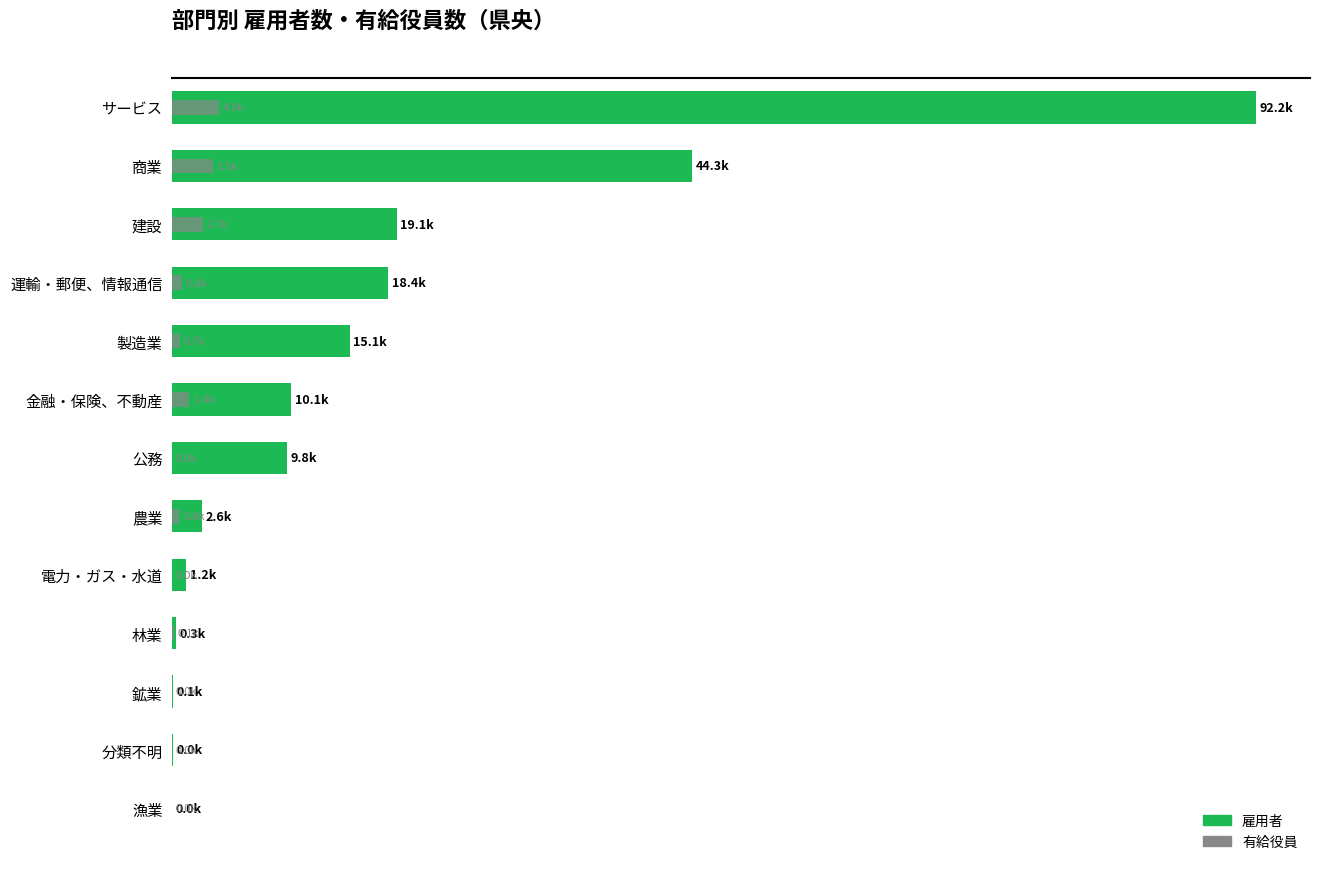

What are all the series names shown in the legend?

雇用者, 有給役員